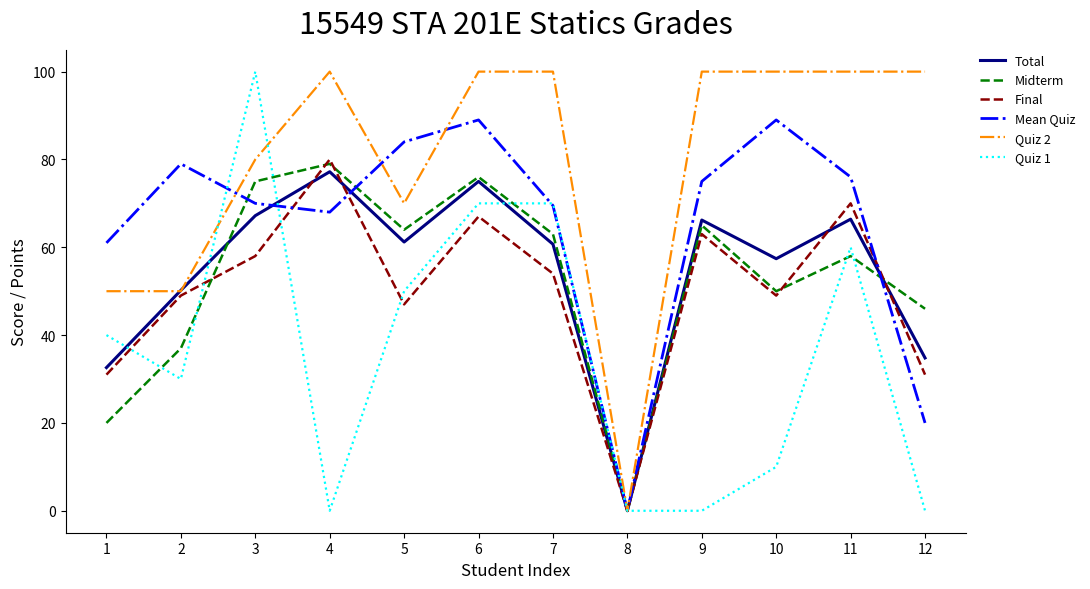

What is the difference between the Final values at 7 and 4?

26.0